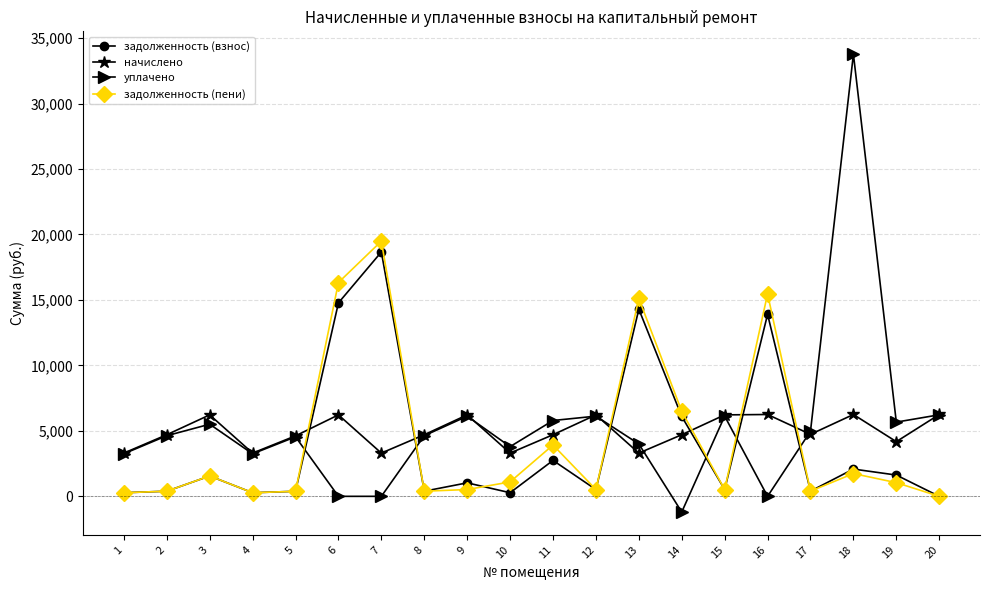

Which series ends up on top after the final intersection of уплачено and задолженность (пени)?

уплачено